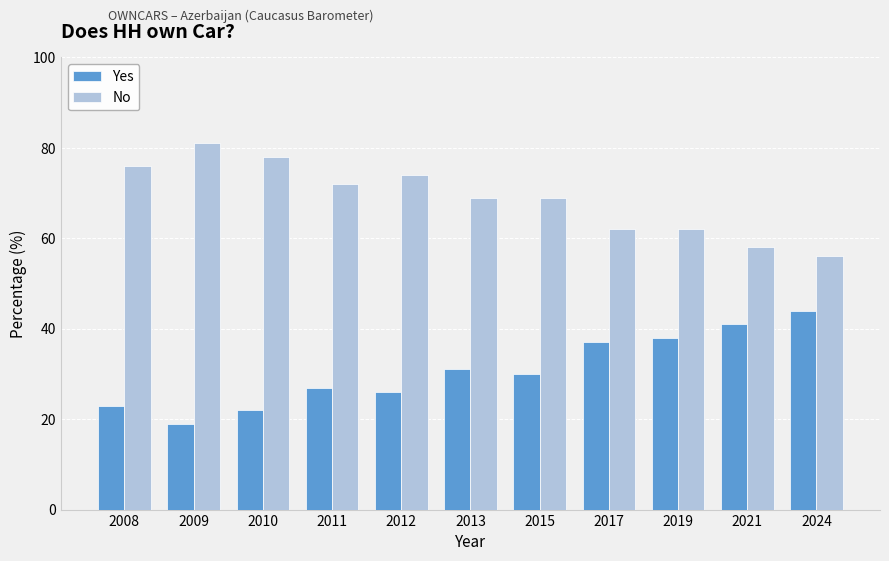

How many distinct data groups are displayed?

2